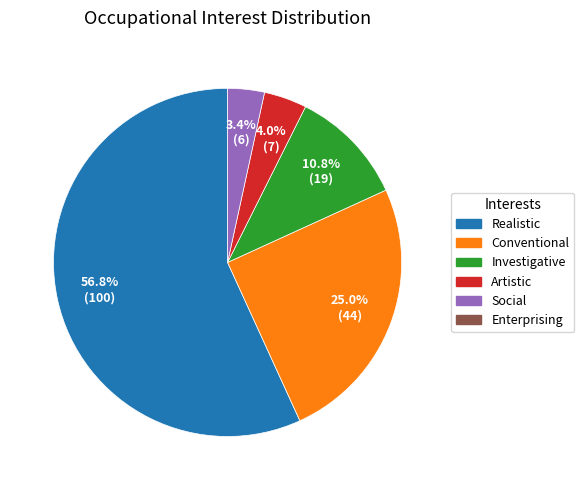

Does any single category account for the majority?

Yes